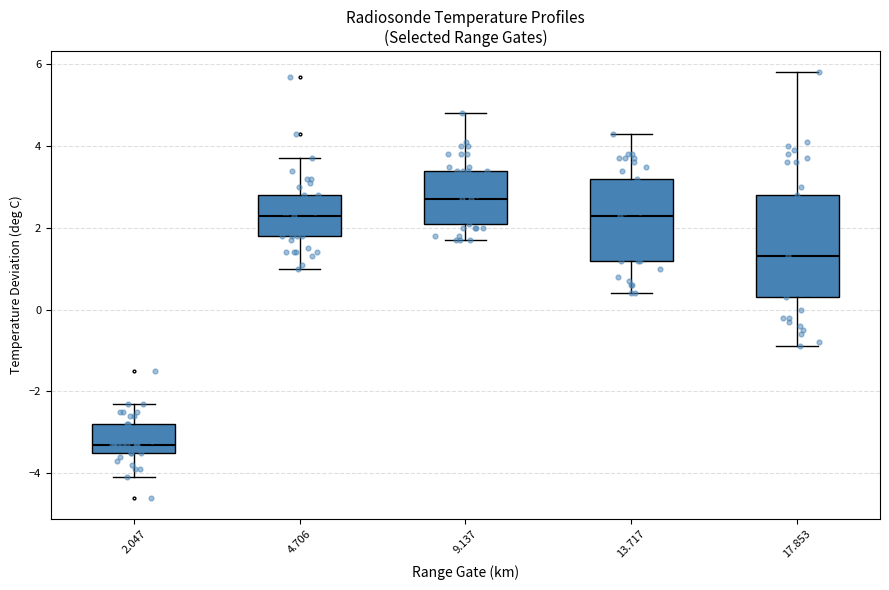

Reading left to right, transcribe this box plot: for each box, give where its median line is, the range the box spans, and where its two whiskers end, as read against the y-axis. The values are not printed on the chart, so give them approximately, as read against the axis.

2.047: median -3.2, box -3.4 to -2.8, whiskers -4.0 to -2.2
4.706: median 2.4, box 1.8 to 2.8, whiskers 1.0 to 3.8
9.137: median 2.8, box 2.2 to 3.4, whiskers 1.8 to 4.8
13.717: median 2.4, box 1.2 to 3.2, whiskers 0.4 to 4.4
17.853: median 1.4, box 0.4 to 2.8, whiskers -0.8 to 5.8